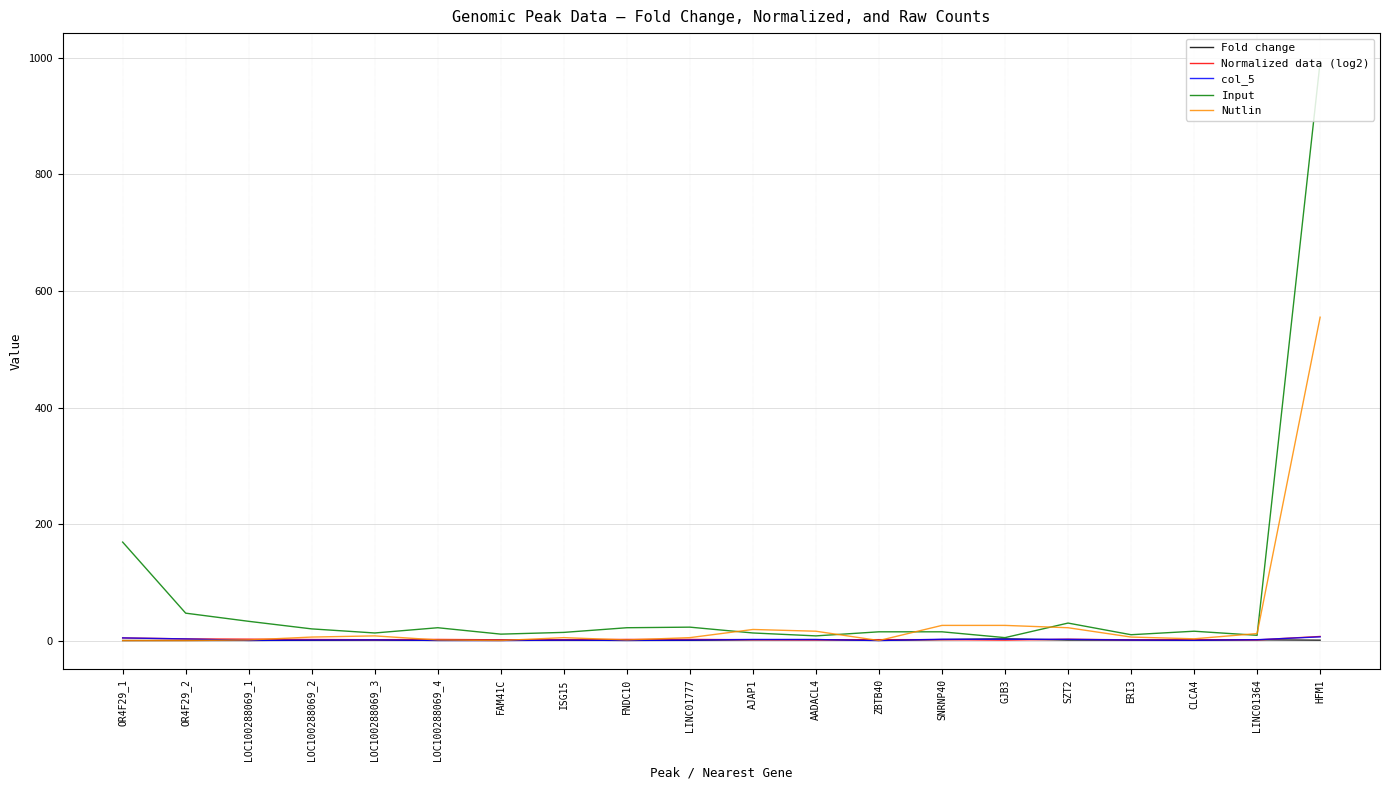

The Normalized data (log2) series shows 1.4 at AJAP1. True or false?

True